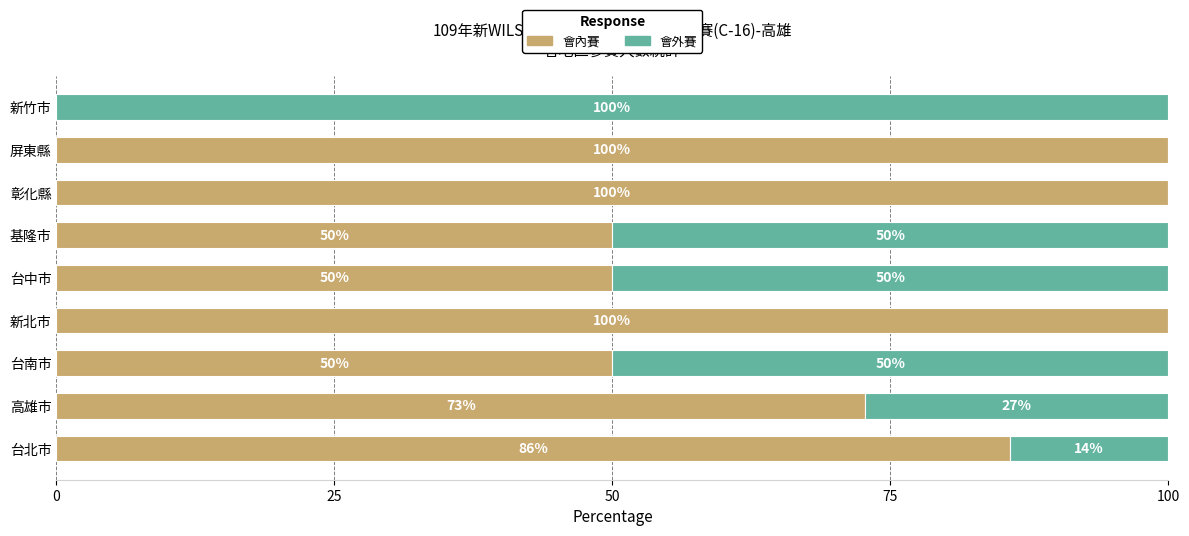

What value does the 會內賽 series have at 台北市?

85.7